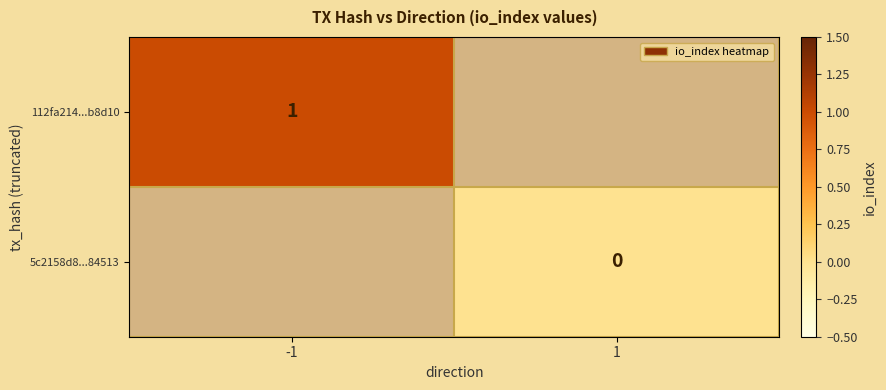

Is it true that 112fa214...b8d10 equals 1.7 at -1?

False